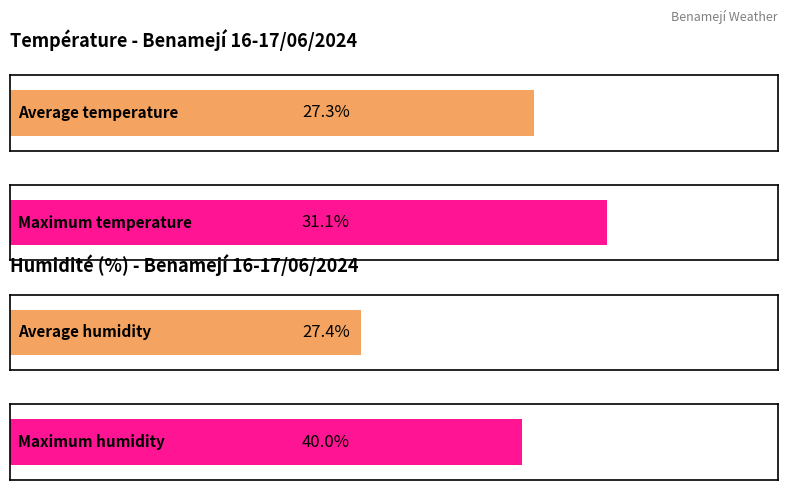

True or false: Rafale (km/h) has a value of 37.7 at 18:00.

False